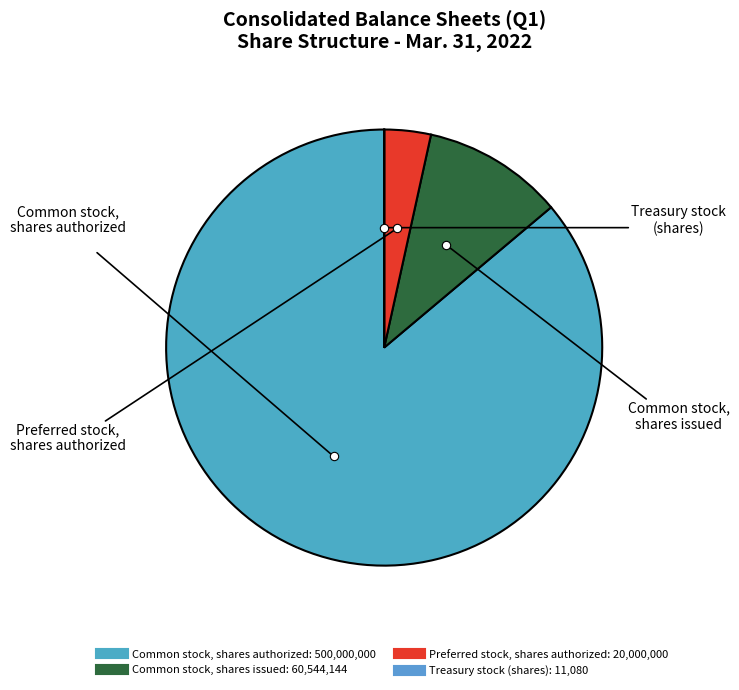

How many slices are in this pie chart?

4